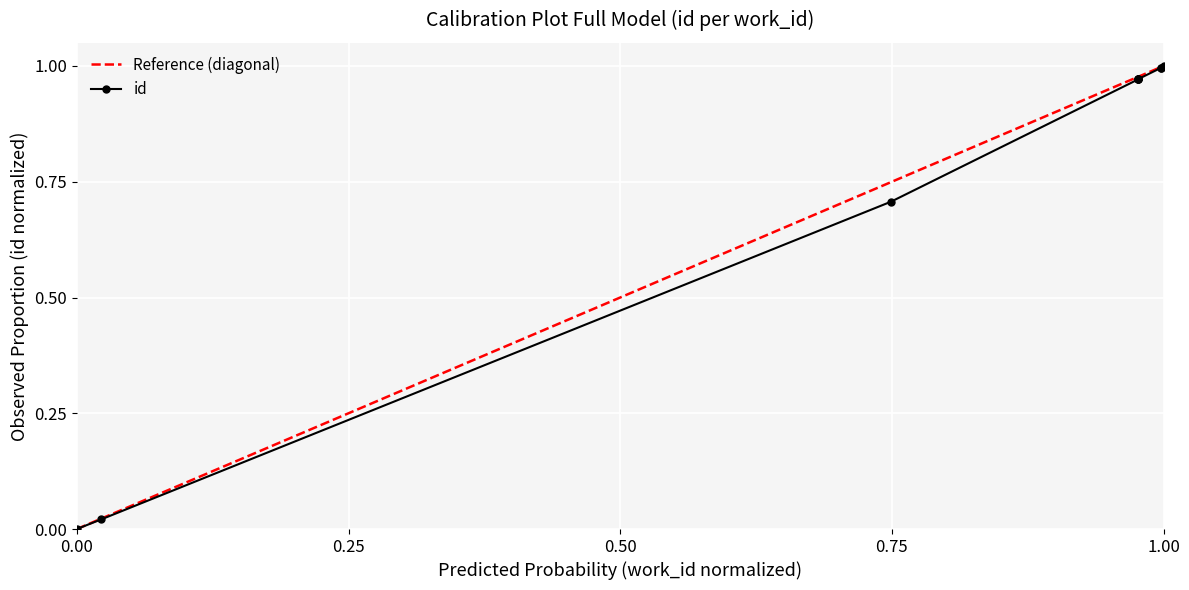

Is it true that the value at 6939 is 1.3?

False